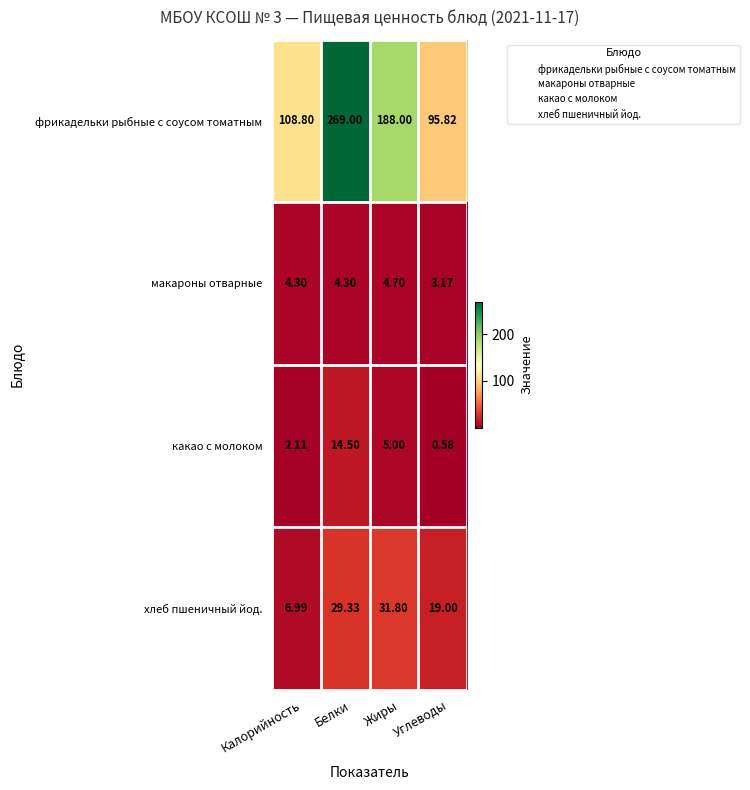

Which series has the largest total across all categories?

фрикадельки рыбные с соусом томатным